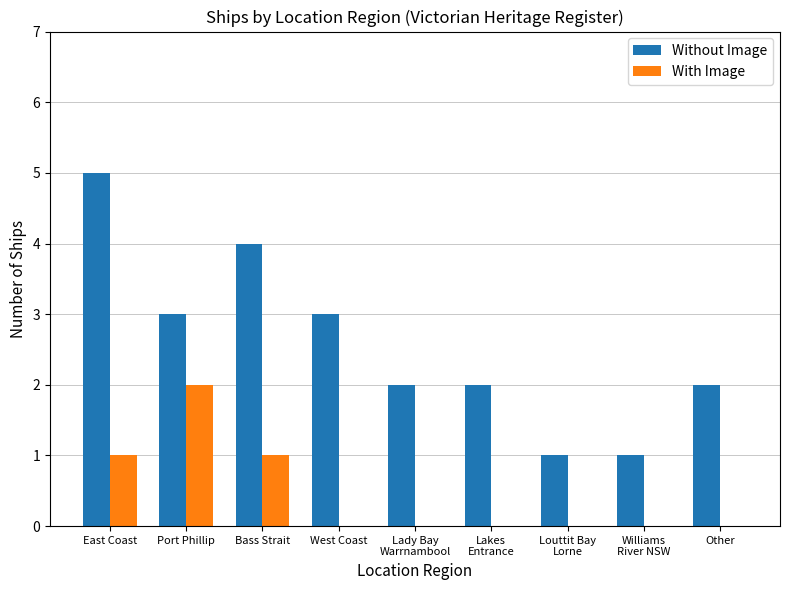

What is the maximum value shown in the chart?

5